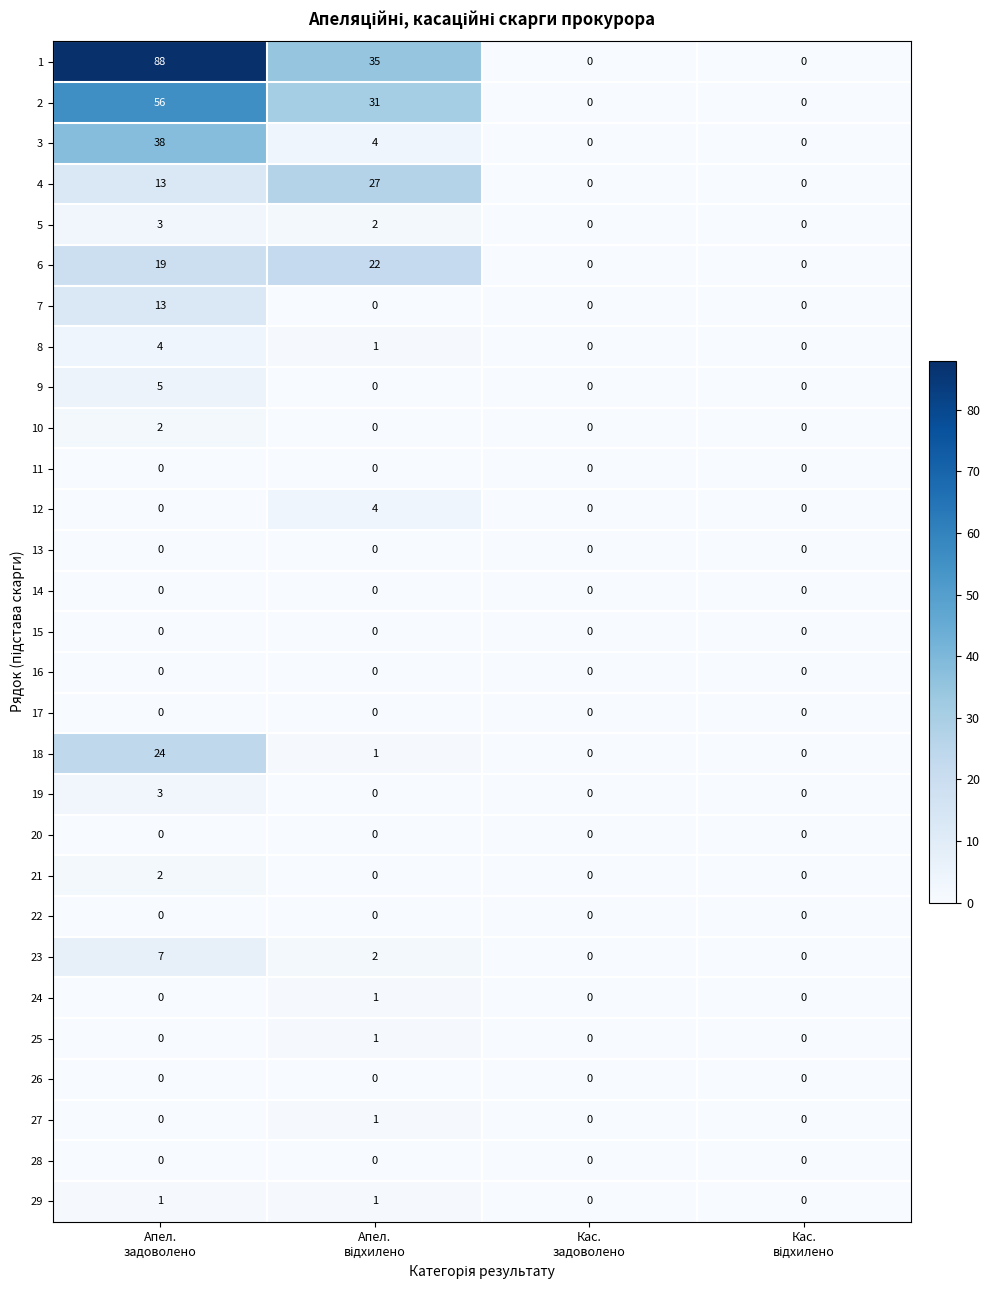

Which series has the widest spread of values?

1